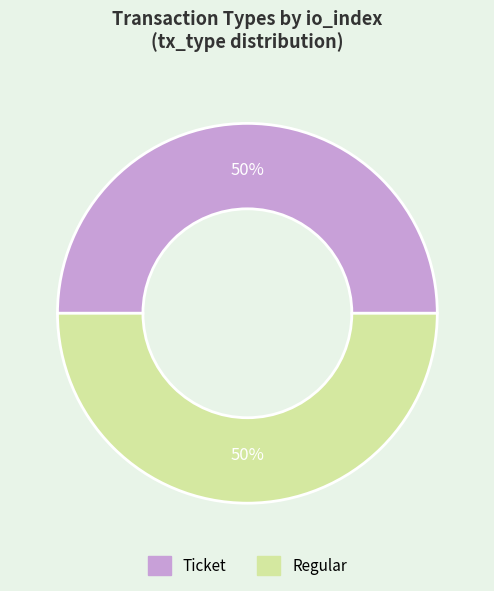

To the nearest percent, what percentage of the pie is Regular?

50%